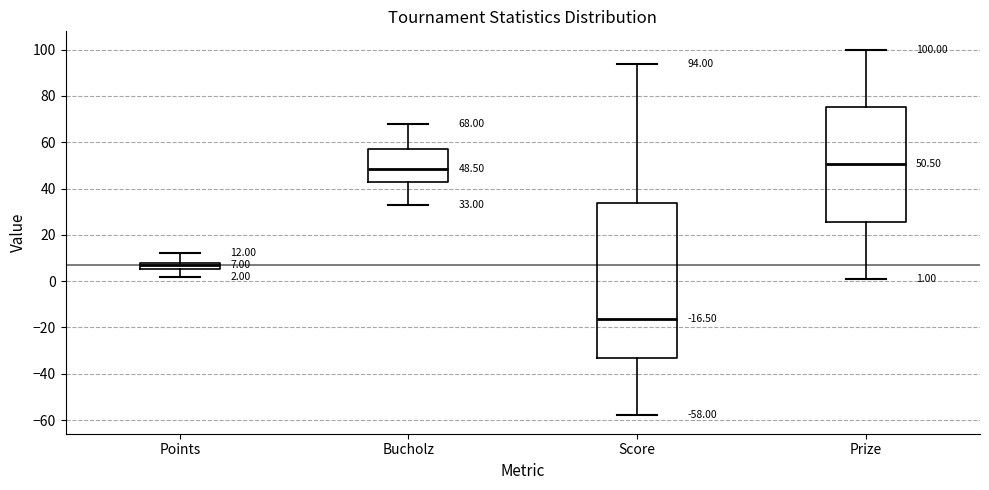

Which box's median line is the lowest?

Score